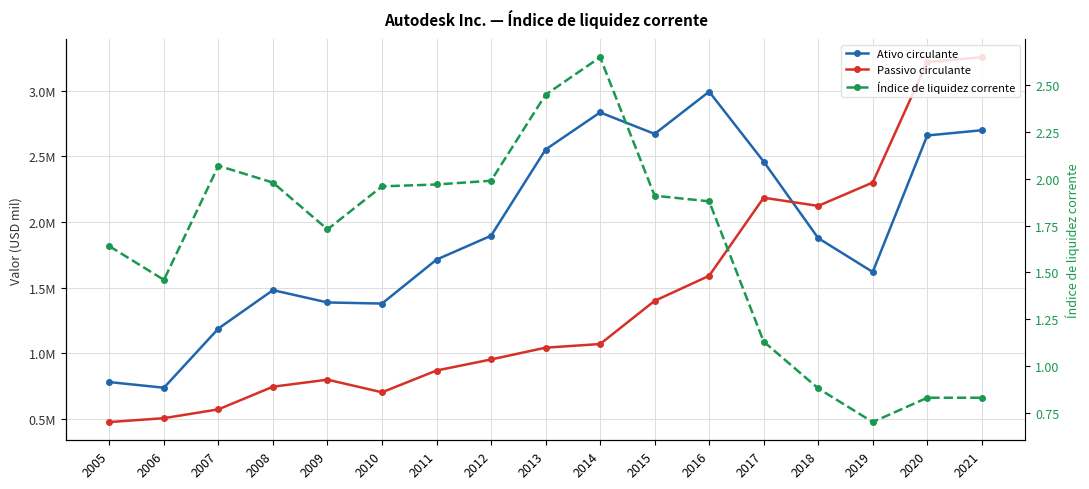

Where is the first local minimum for Ativo circulante?

2006